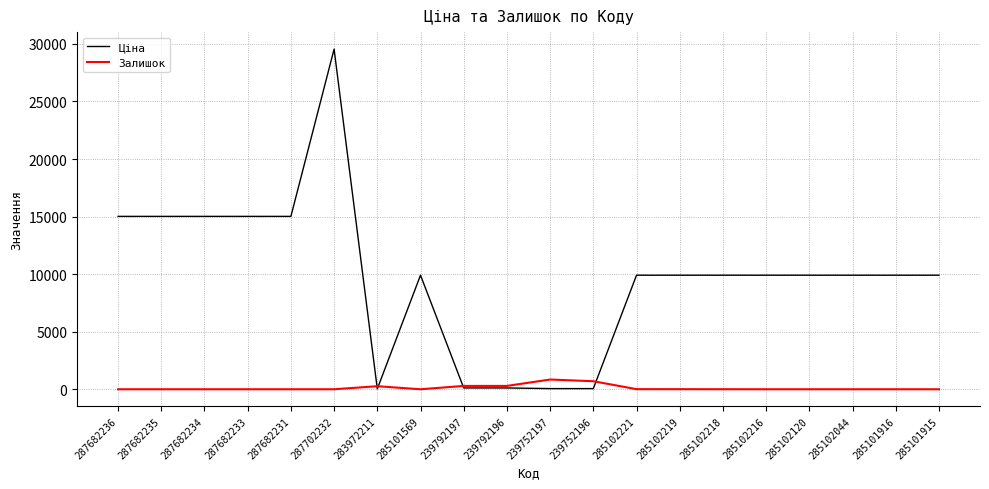

What is the difference between the highest and lowest values at 287682231?

15019.2